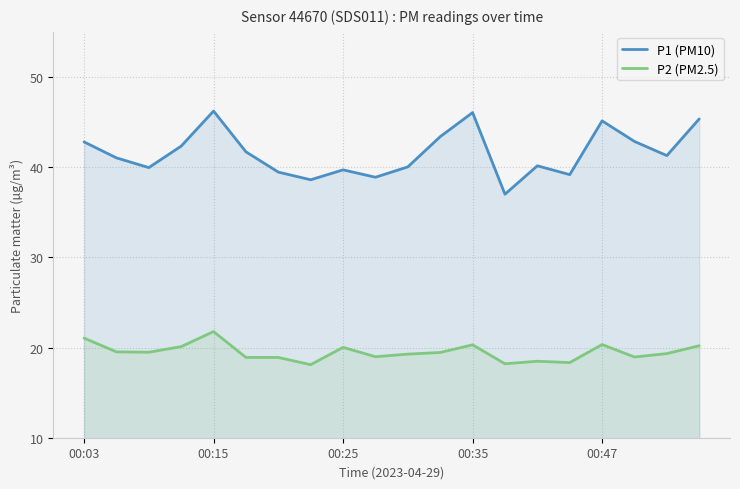

List the series in order of their overall mean, lowest first.

P2 (PM2.5), P1 (PM10)